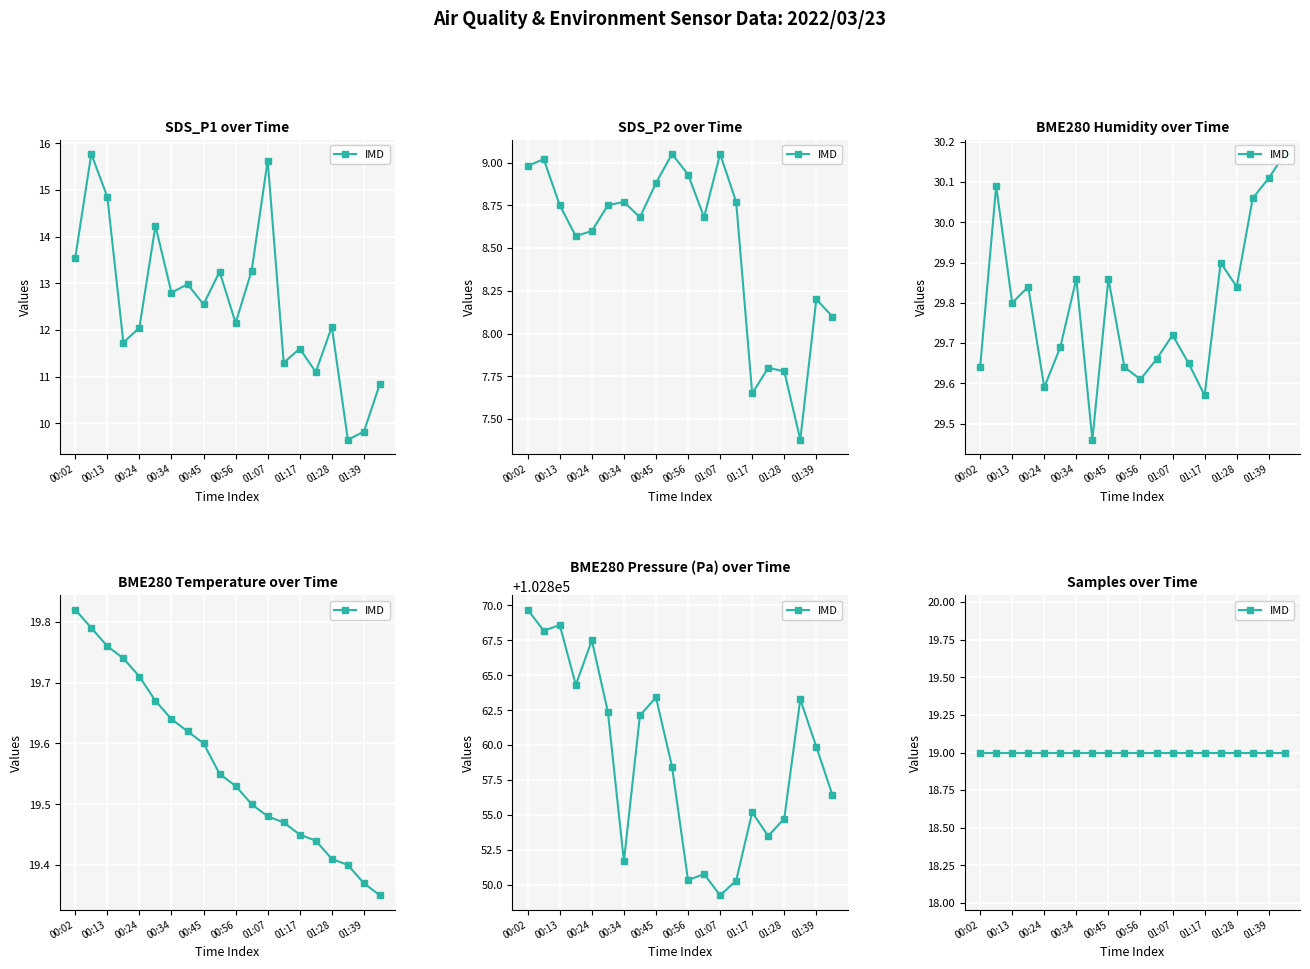

What is the smallest value displayed?

7.4